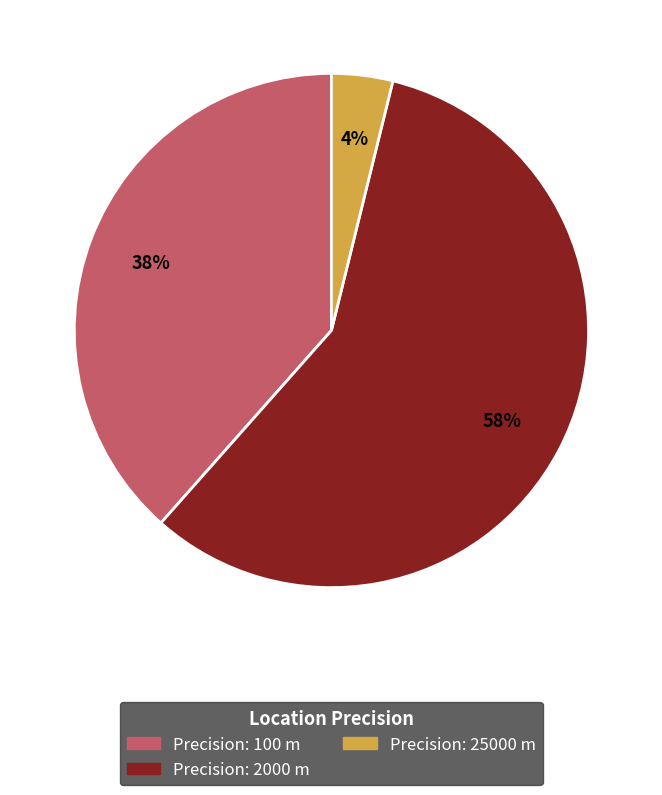

To the nearest percent, what is the difference between the largest and smallest slice percentages?

54%